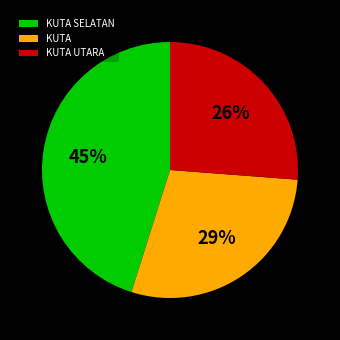

Is the sum of KUTA UTARA and KUTA SELATAN greater than half?

Yes